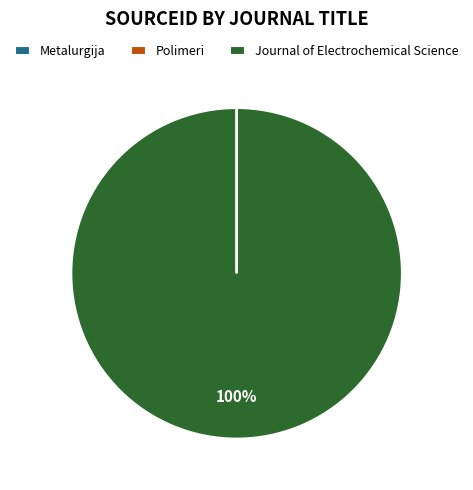

To the nearest percent, what is the difference between the largest and smallest slice percentages?

100%